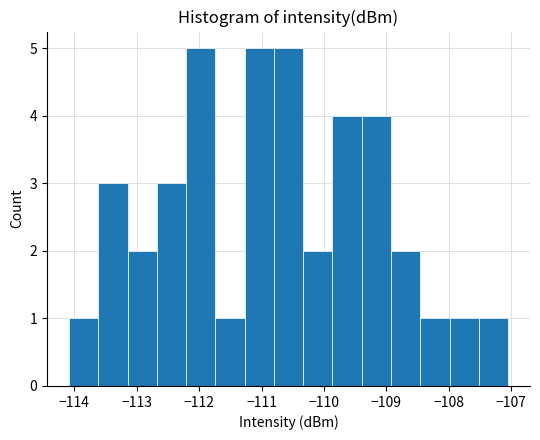

Reading left to right, transcribe this chart: for each bar, give the range it covers on the x-axis and its height. Neither the bar edges nor the heights are printed on the chart, so give them approximately, as read against the axes.

-114.1 to -113.6: 1
-113.6 to -113.1: 3
-113.1 to -112.7: 2
-112.7 to -112.2: 3
-112.2 to -111.7: 5
-111.7 to -111.3: 1
-111.3 to -110.8: 5
-110.8 to -110.3: 5
-110.3 to -109.9: 2
-109.9 to -109.4: 4
-109.4 to -108.9: 4
-108.9 to -108.5: 2
-108.5 to -108.0: 1
-108.0 to -107.5: 1
-107.5 to -107.1: 1